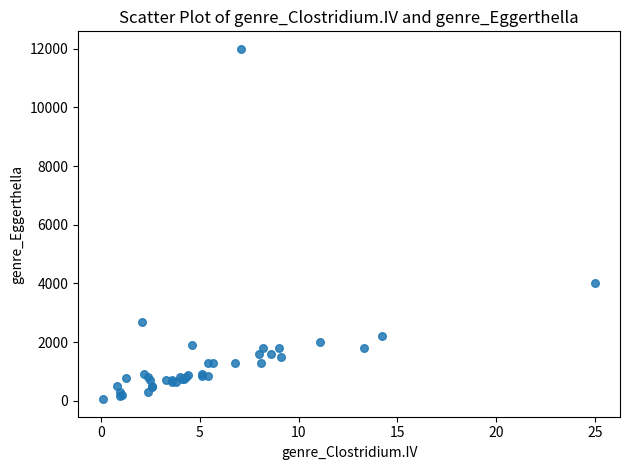

What Y value in the scatter plot is closest to 6025?

4000